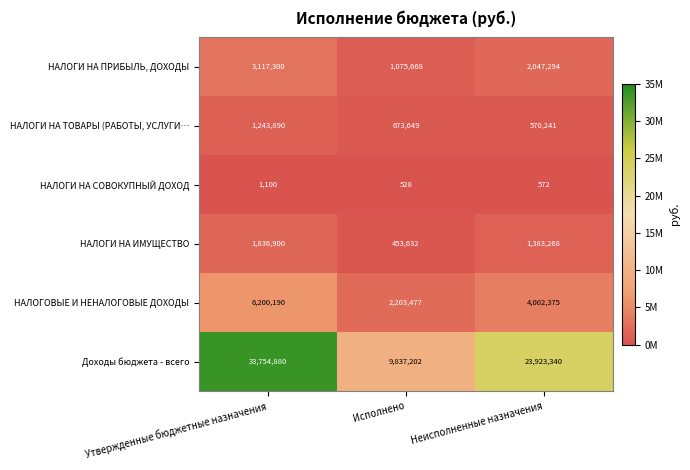

What is the total value across all series at Неисполненные назначения?

31927090